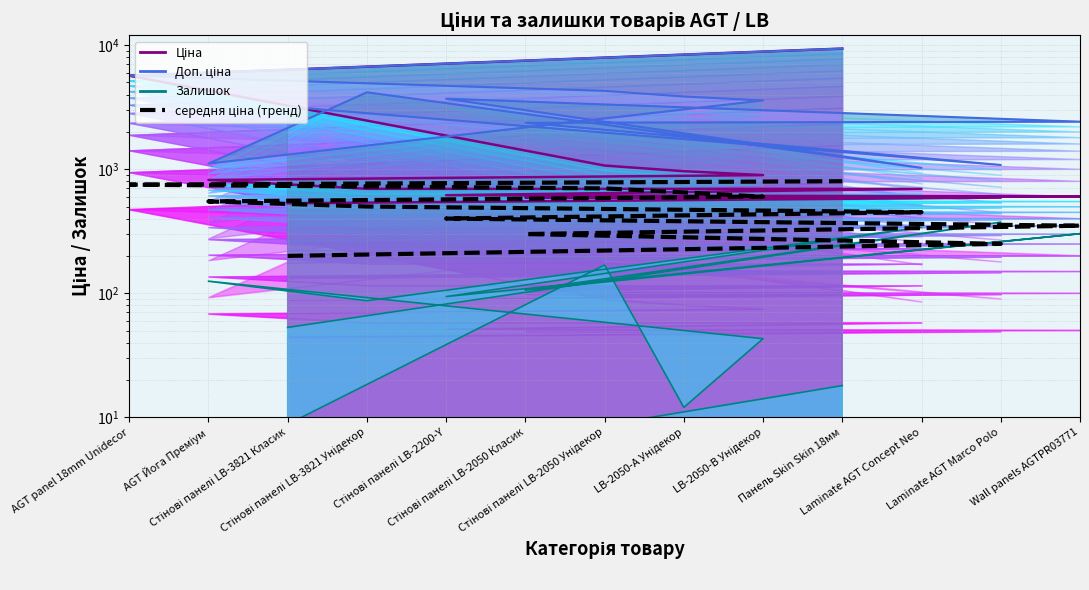

What is the sum of the values at Стінові панелі LB-2050 Унідекор and Стінові панелі LB-3821 Класик?

900